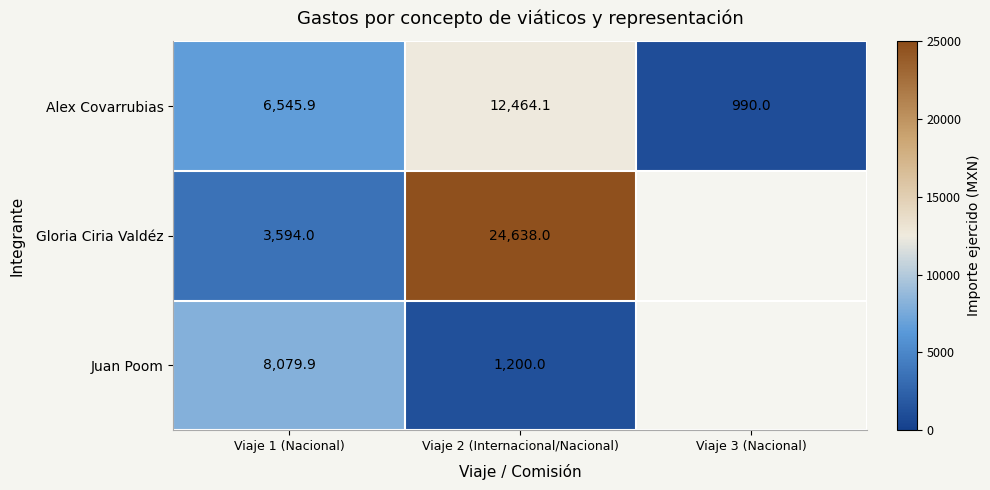

True or false: Juan Poom has a value of 777.2 at Viaje 2 (Internacional/Nacional).

False